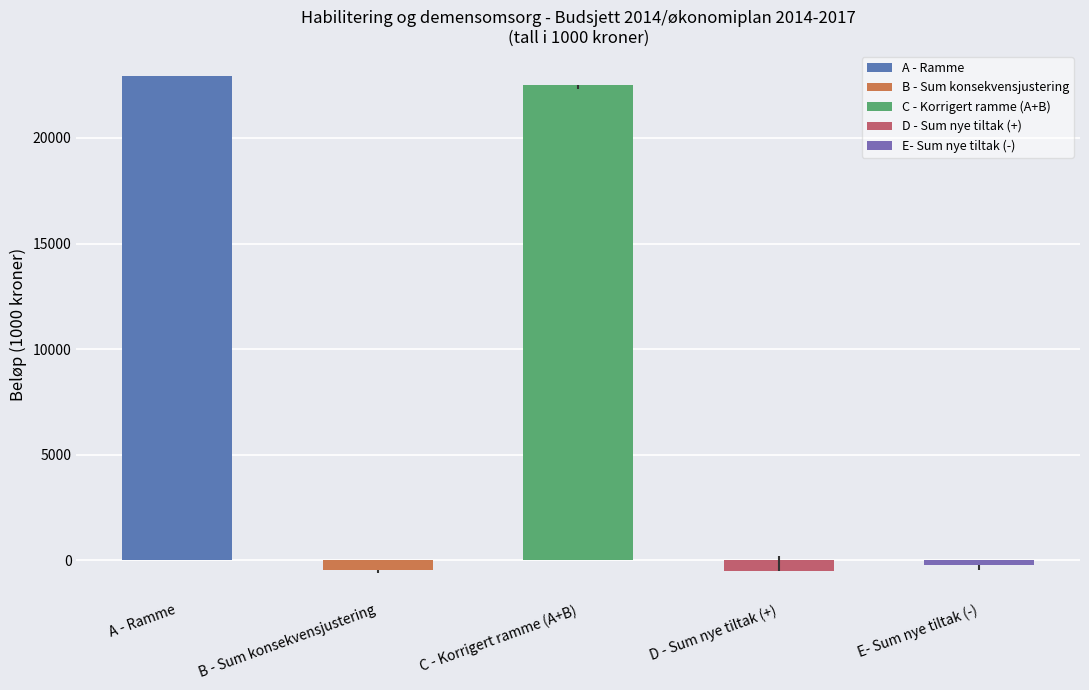

What is the label of the 5th bar from the left?

E- Sum nye tiltak (-)